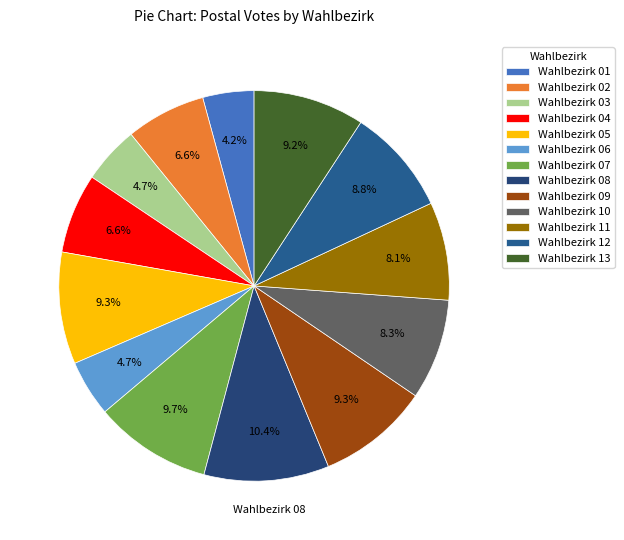

Is there a majority slice in this chart?

No